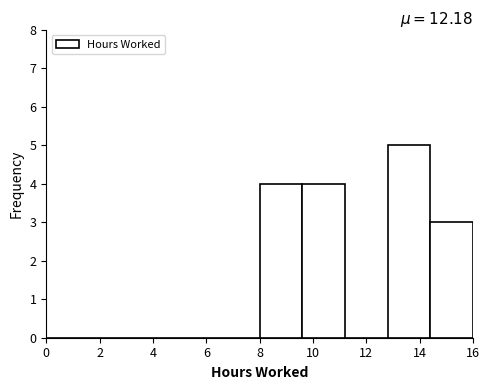

How tall is the bar that spans 12.8 to 14.4 on the x-axis? The values are not printed on the chart, so give them approximately, as read against the axis.

5